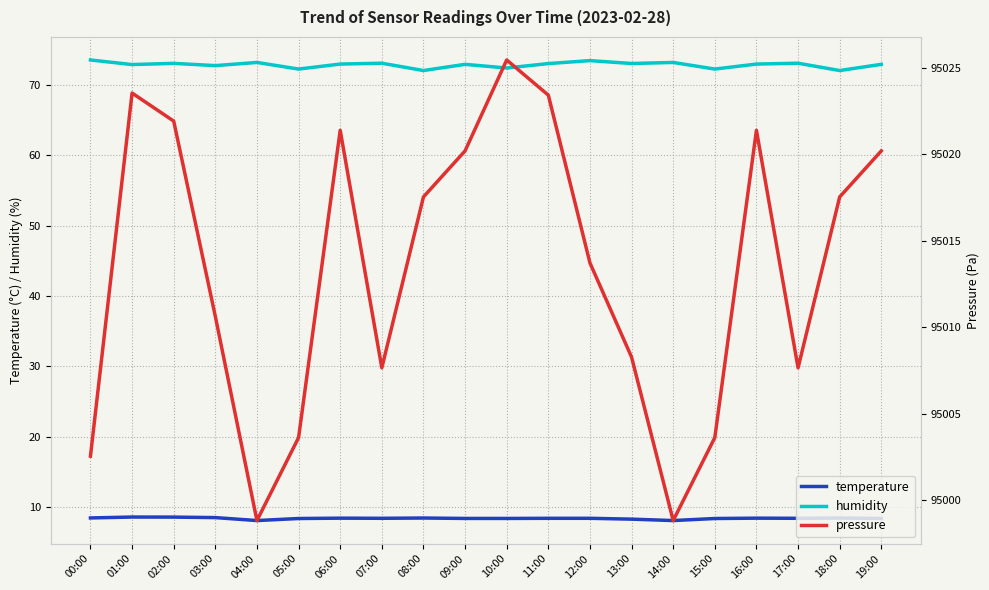

Read the temperature value at 06:00.

8.4